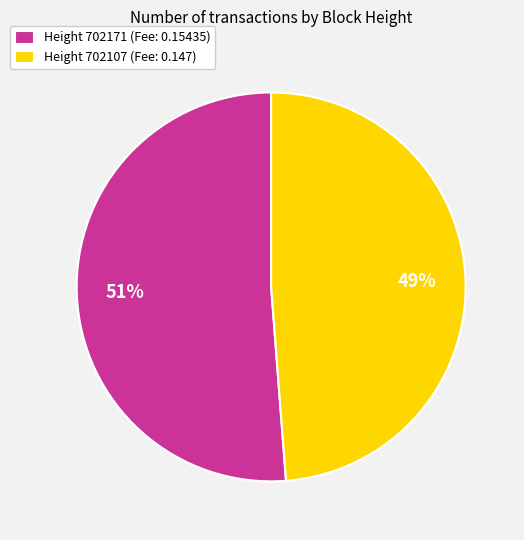

Which category has the biggest portion of the pie?

Height 702171 (Fee: 0.15435)